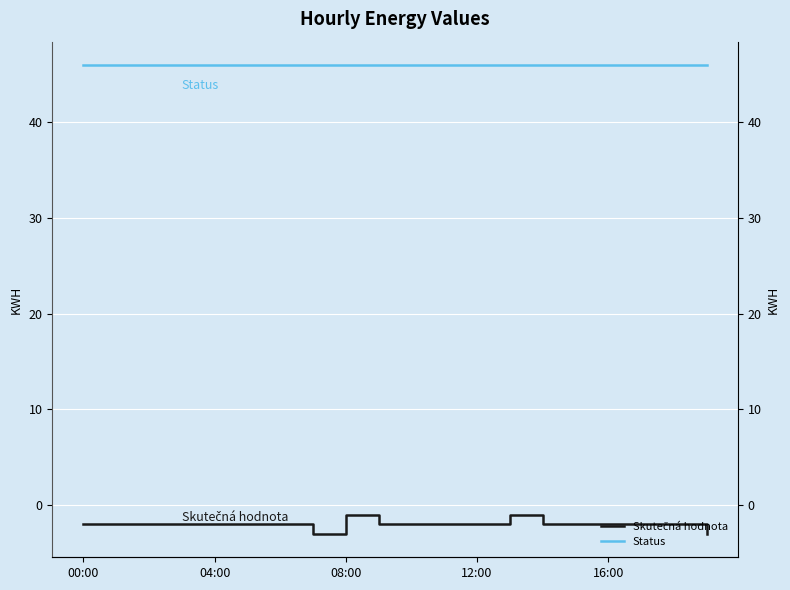

At how many categories does at least one series exceed 23?

20